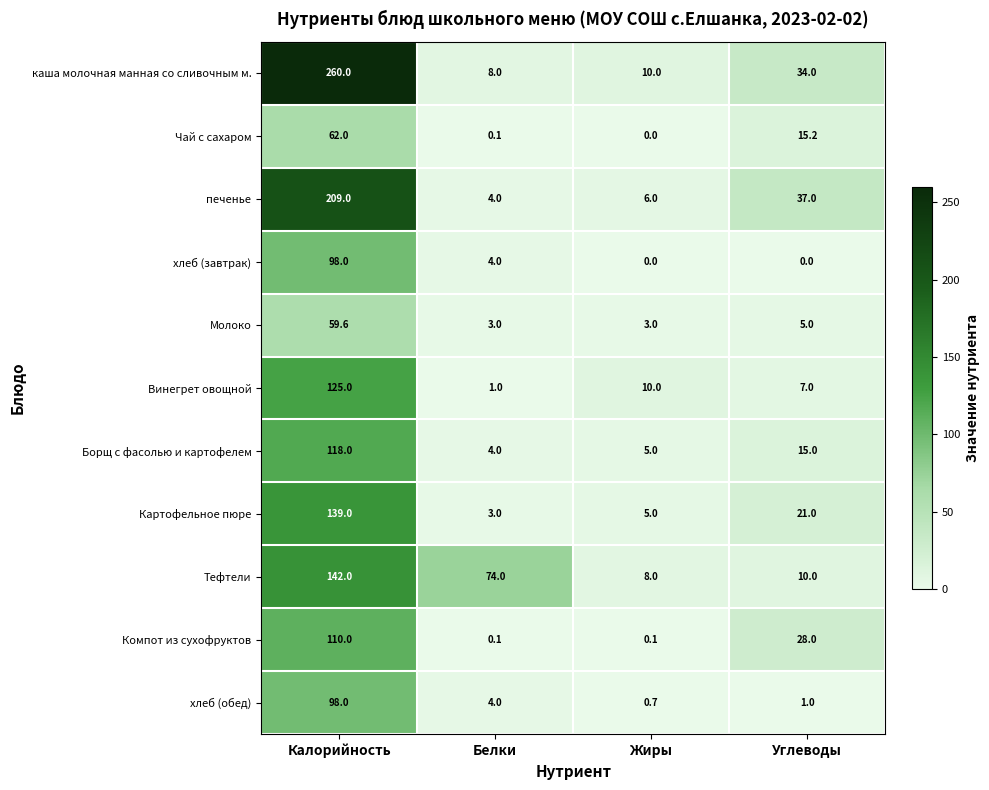

What is the total value across all series at Калорийность?

1420.6